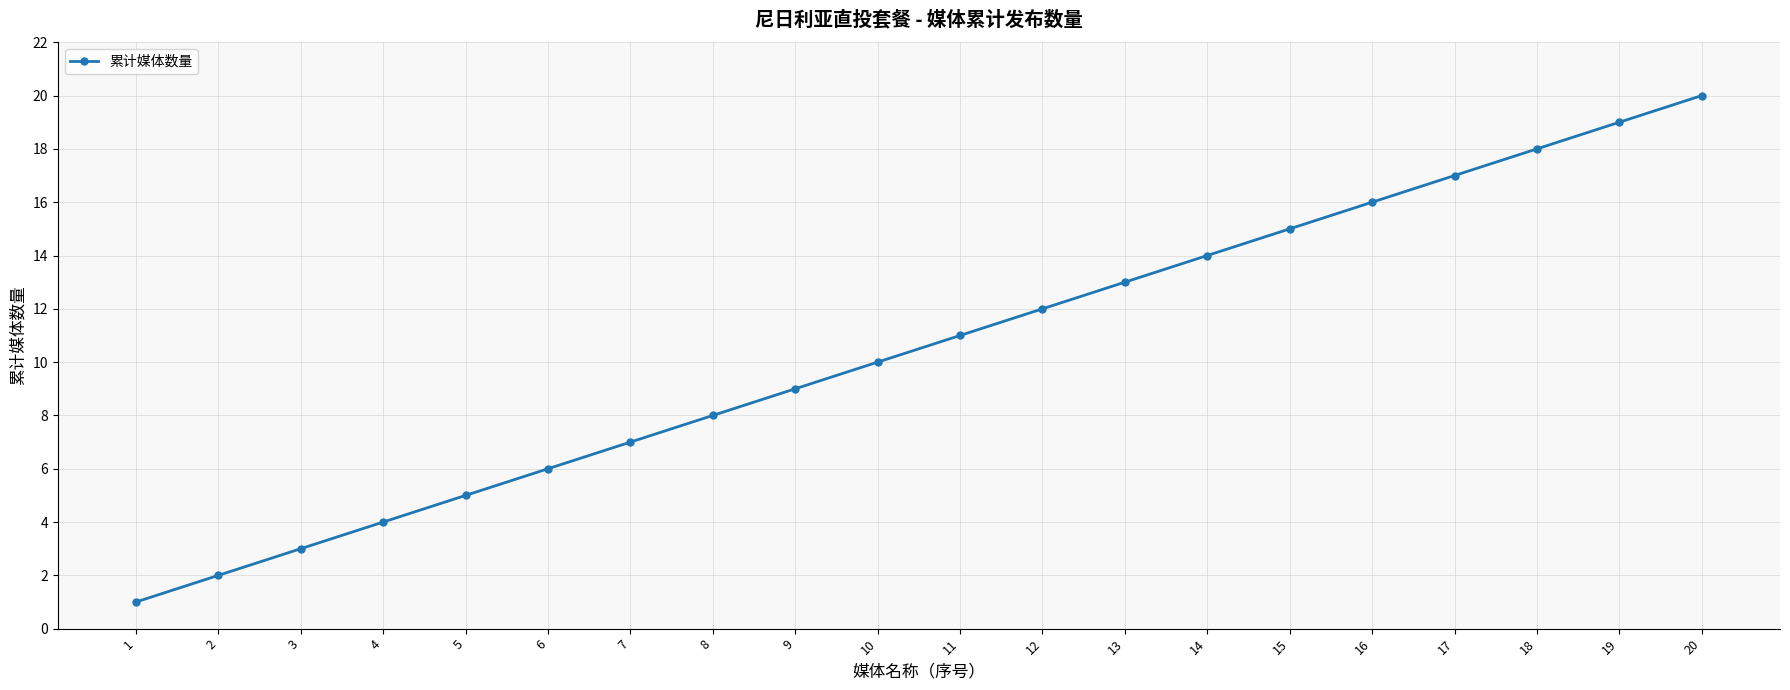

The value at 11 is 15. True or false?

False